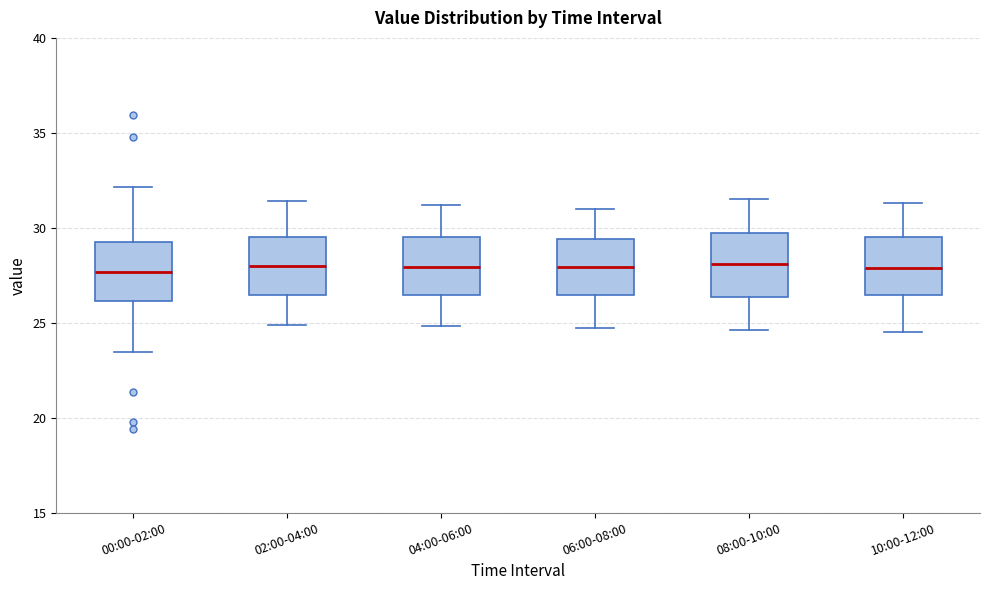

Where is the upper edge of the box for 10:00-12:00 on the y-axis? The values are not printed on the chart, so give them approximately, as read against the axis.

29.5